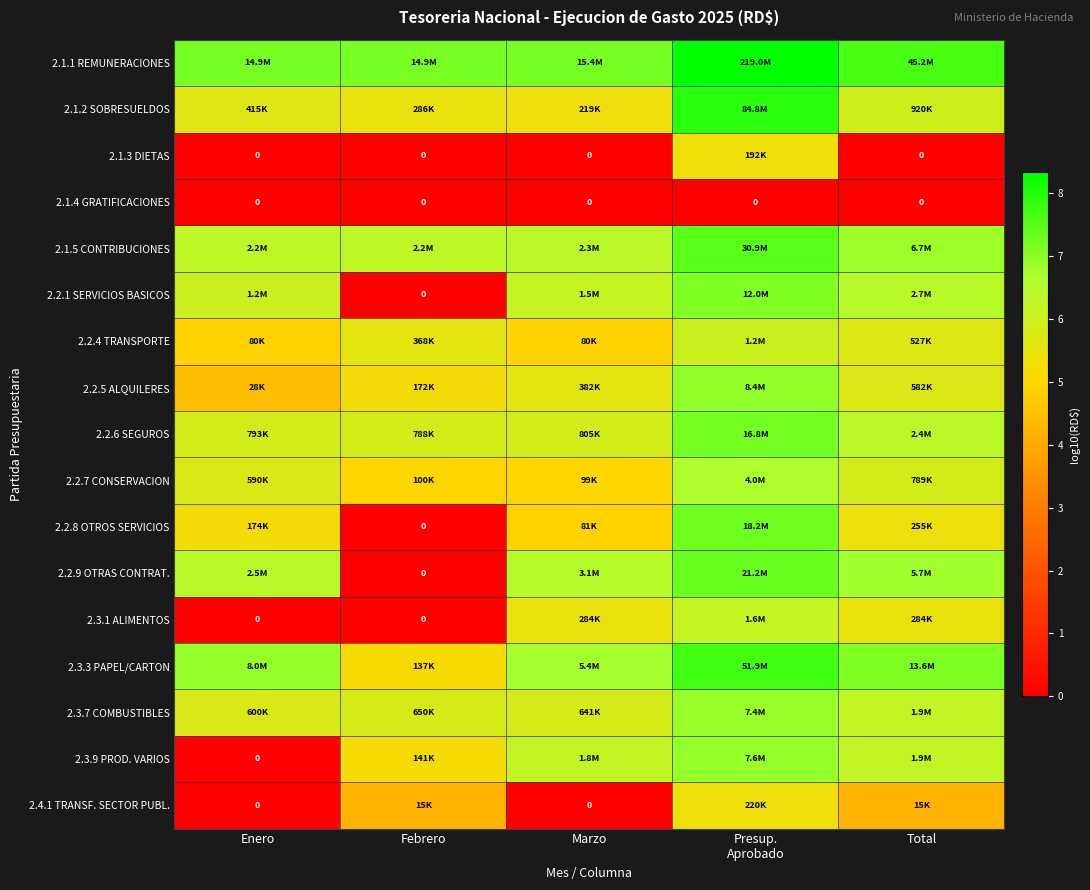

Rank the categories by 2.3.7 COMBUSTIBLES value from highest to lowest.

Presup. Aprobado, Total, Febrero, Marzo, Enero